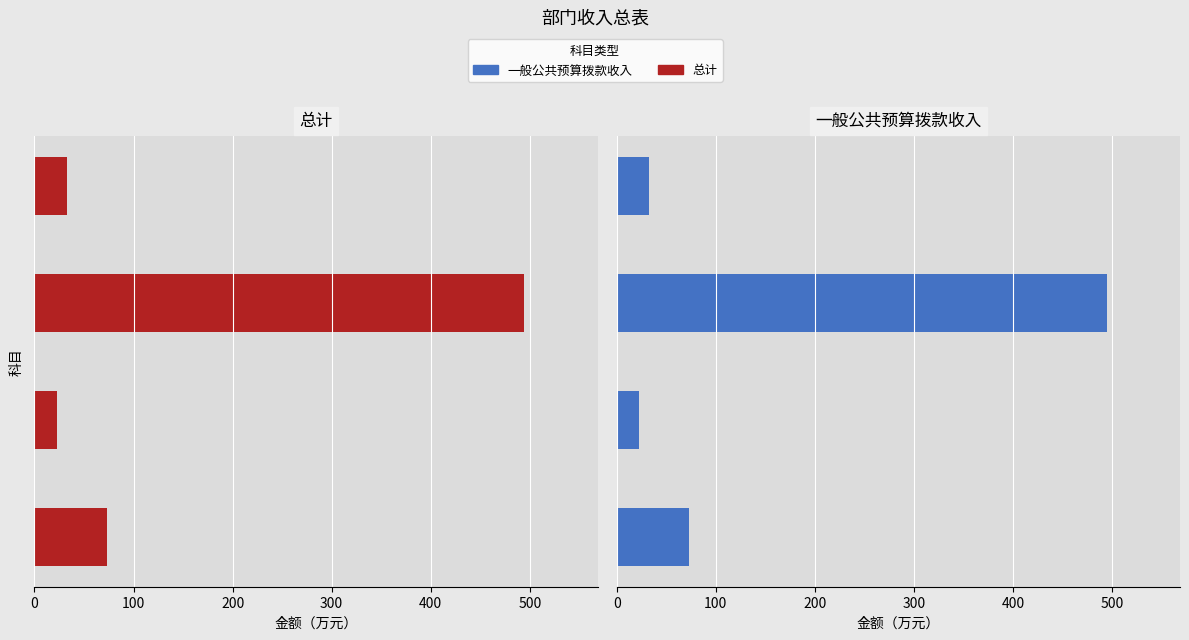

The 一般公共预算拨款收入 series shows 22.8 at 100. True or false?

True